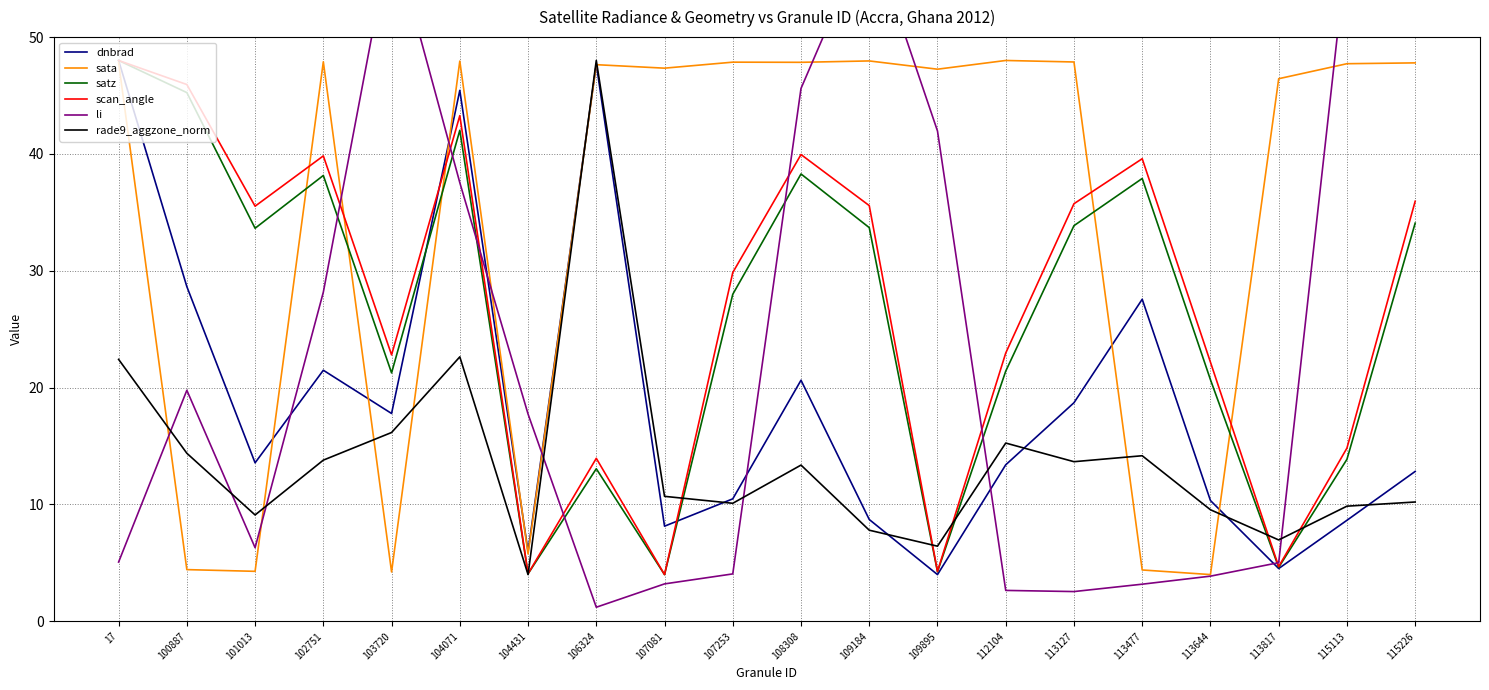

Which category has the lowest value across all series?

106324